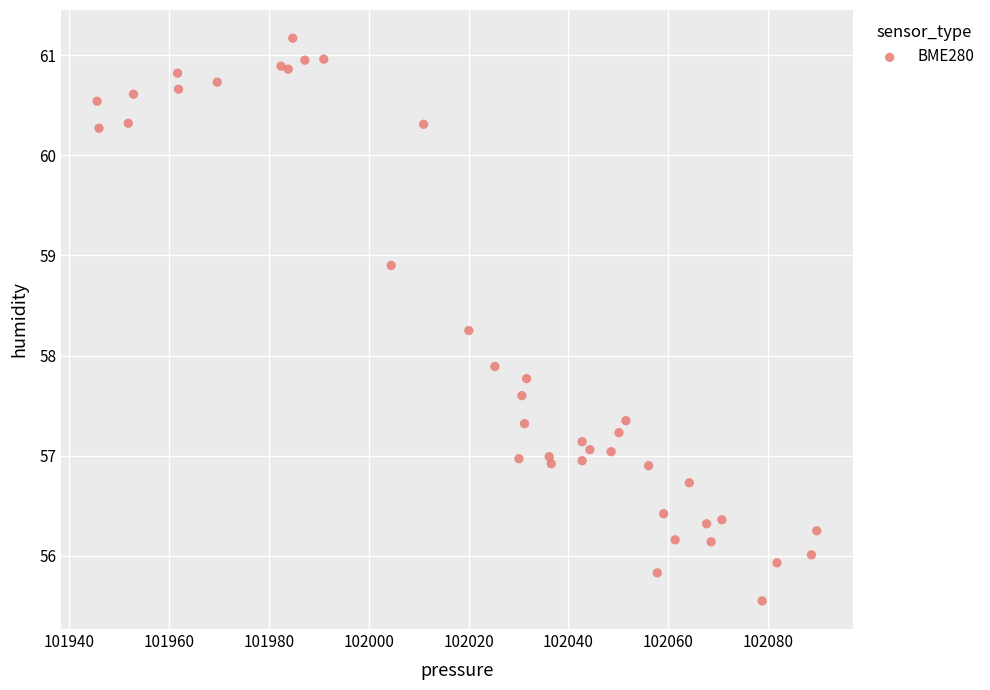

What Y value in the scatter plot is closest to 58?

57.9